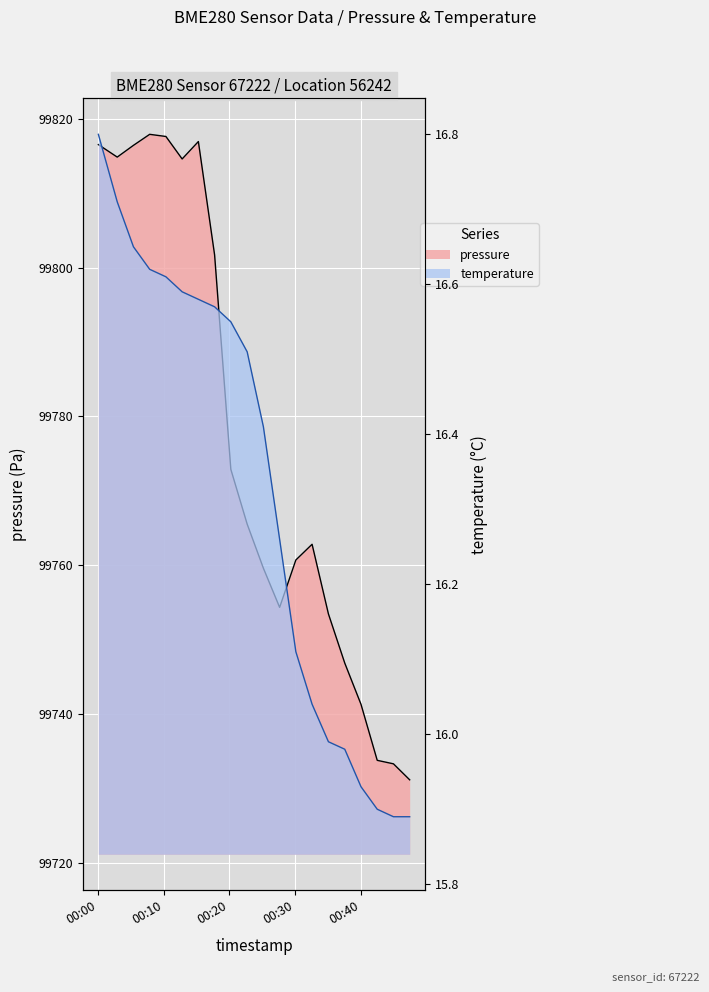

Which category has the lowest value in the pressure series?

2023-05-24T00:47:24